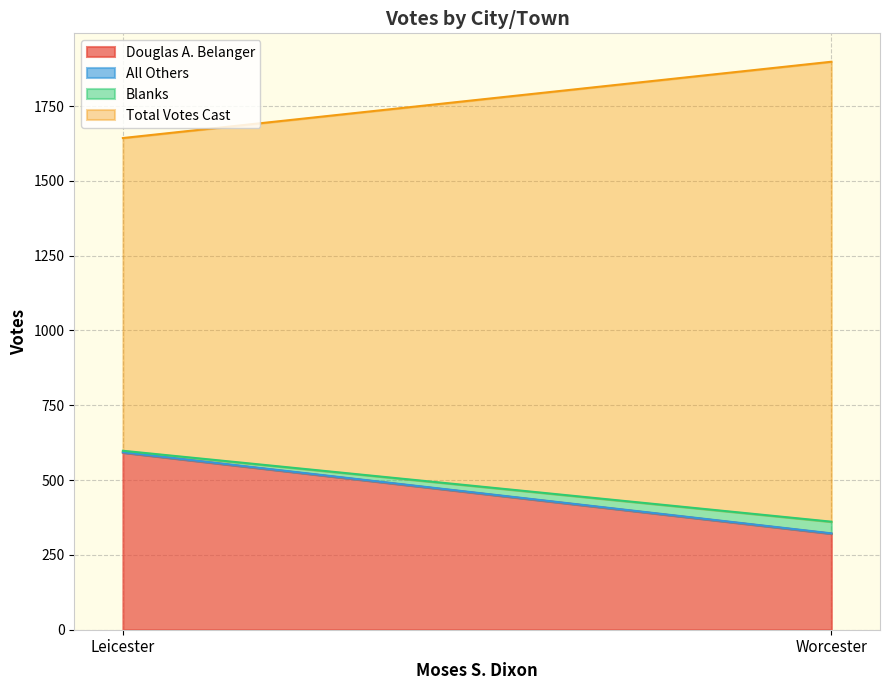

How many categories are shown in the chart?

2